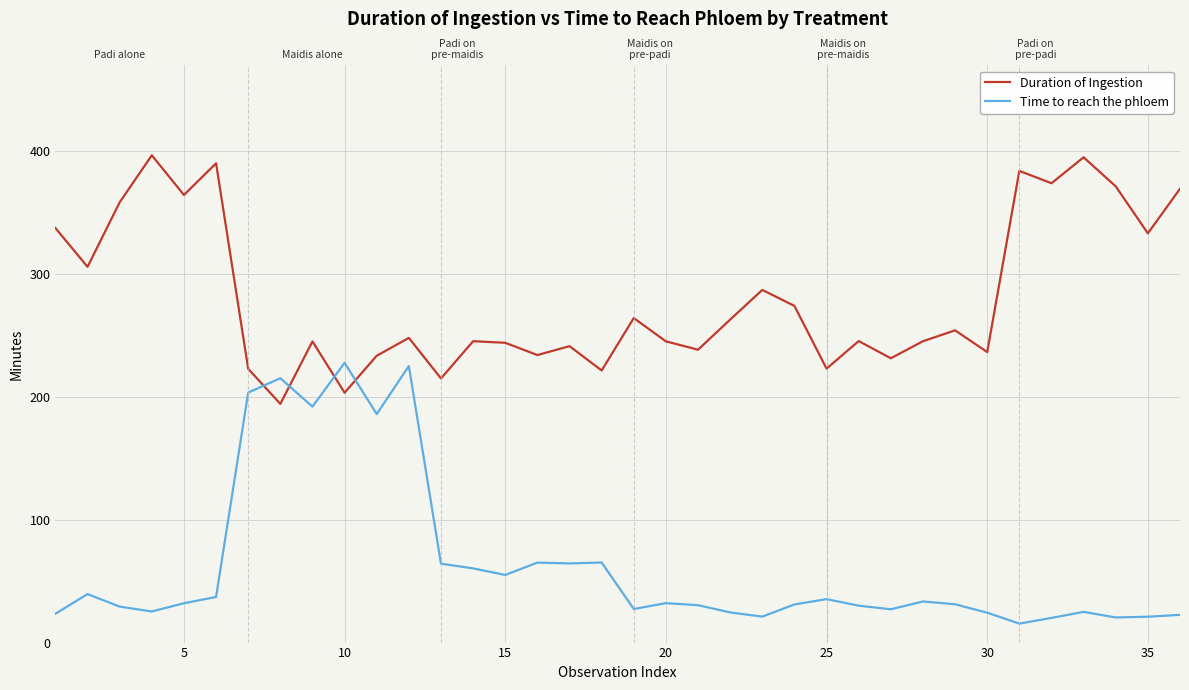

List the series in order of their overall mean, lowest first.

Time to reach the phloem, Duration of Ingestion